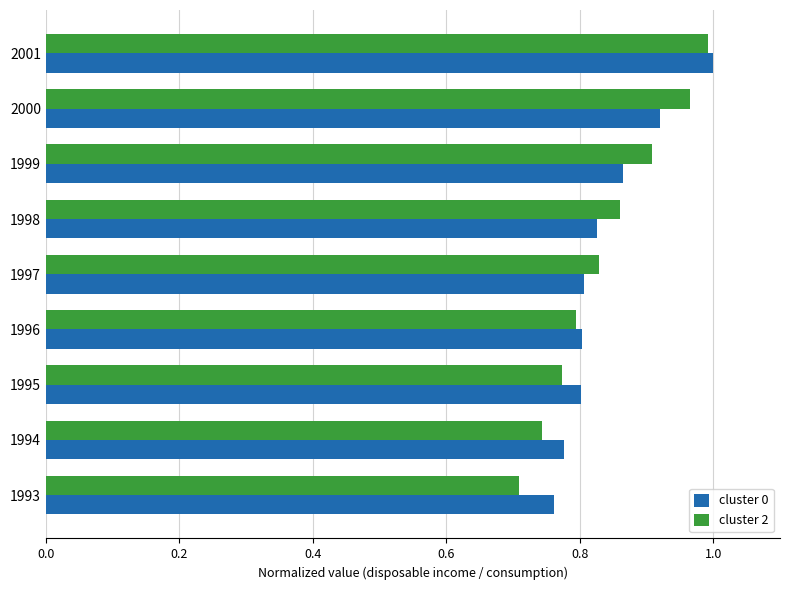

What is the total value across all series at 1998?

1.7